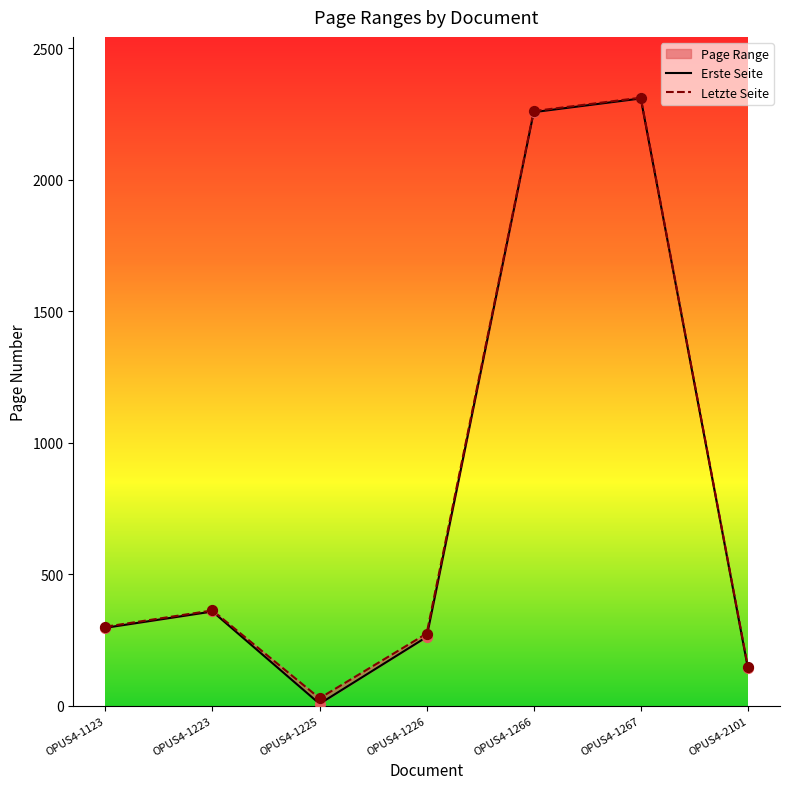

What are all the series names shown in the legend?

Erste Seite, Letzte Seite